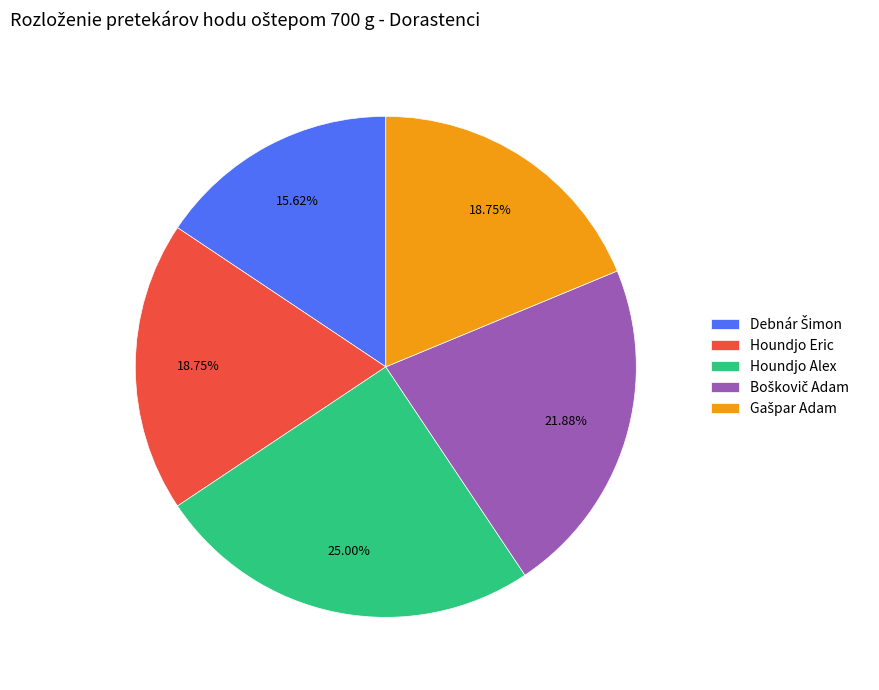

How many slices are in this pie chart?

5